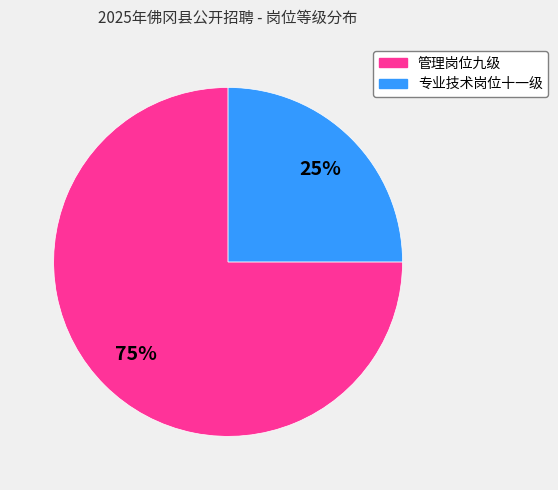

What is the smallest slice in the pie chart?

专业技术岗位十一级